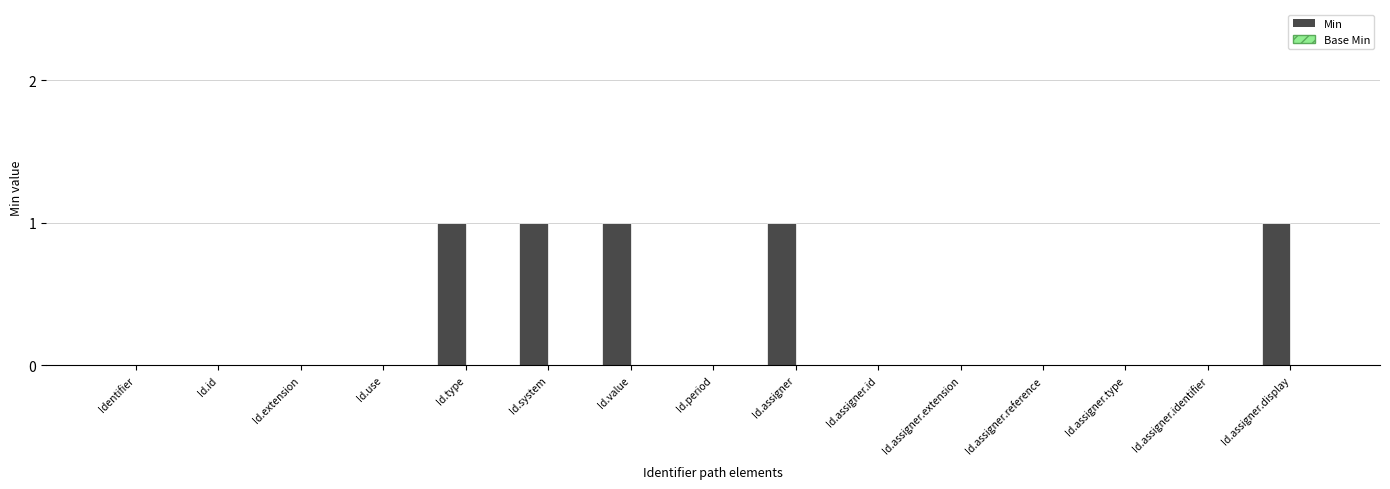

Is it true that the value at Id.assigner.extension is 0?

True